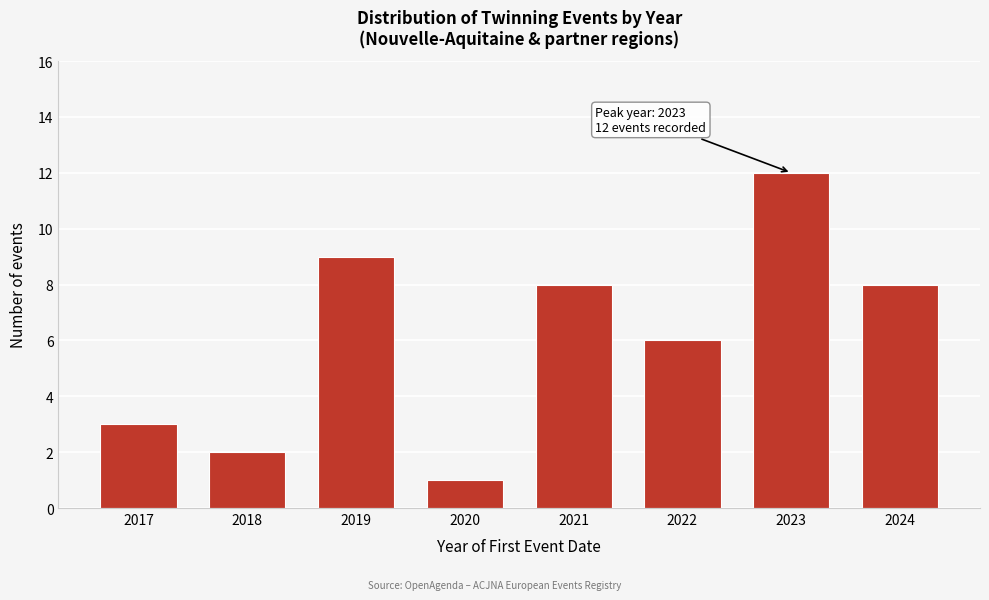

Reading right to left, what are all the values shown in this chart?

2024=8	2023=12	2022=6	2021=8	2020=1	2019=9	2018=2	2017=3